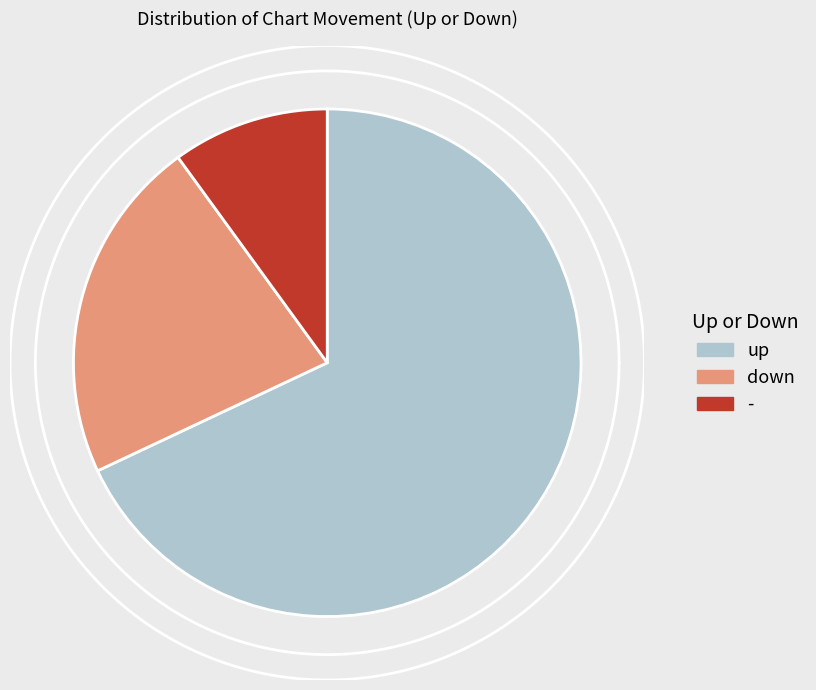

How many slices are in this pie chart?

3